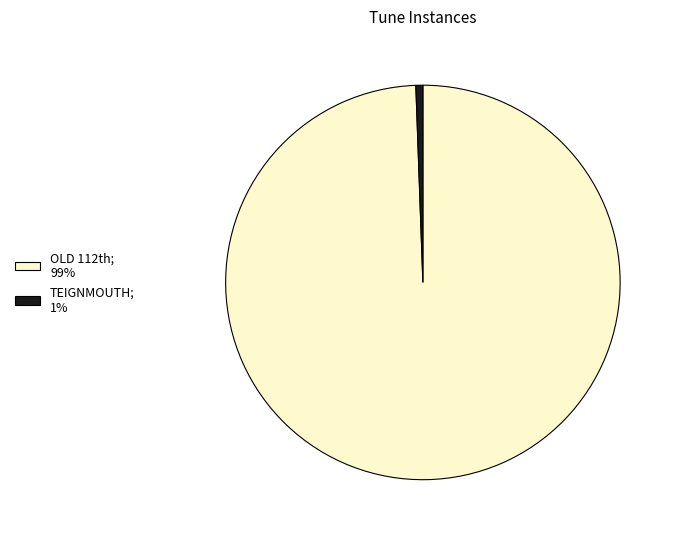

How many segments does this pie chart have?

2